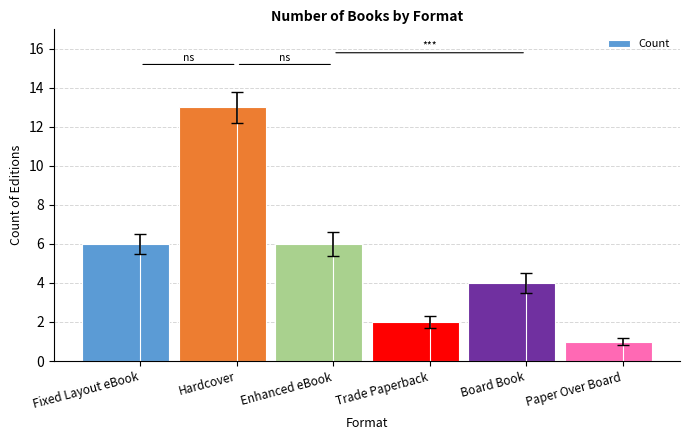

Reading left to right, what are all the values shown in this chart?

Fixed Layout eBook=6	Hardcover=13	Enhanced eBook=6	Trade Paperback=2	Board Book=4	Paper Over Board=1